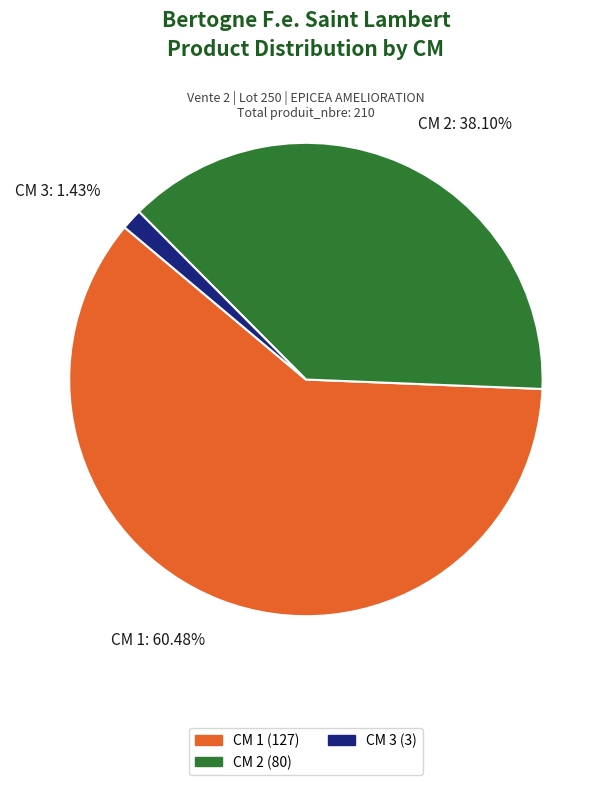

Rank the categories by value from lowest to highest.

CM 3: 1.43%, CM 2: 38.10%, CM 1: 60.48%